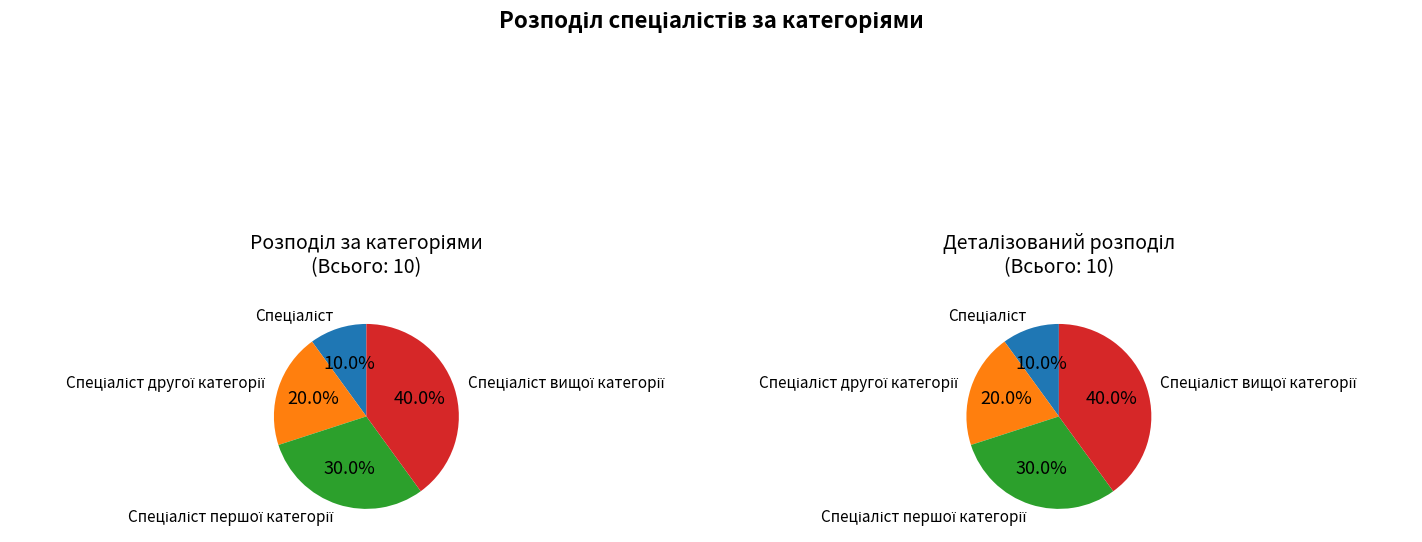

What is the change in value from Спеціаліст to Спеціаліст вищої категорії?

+3